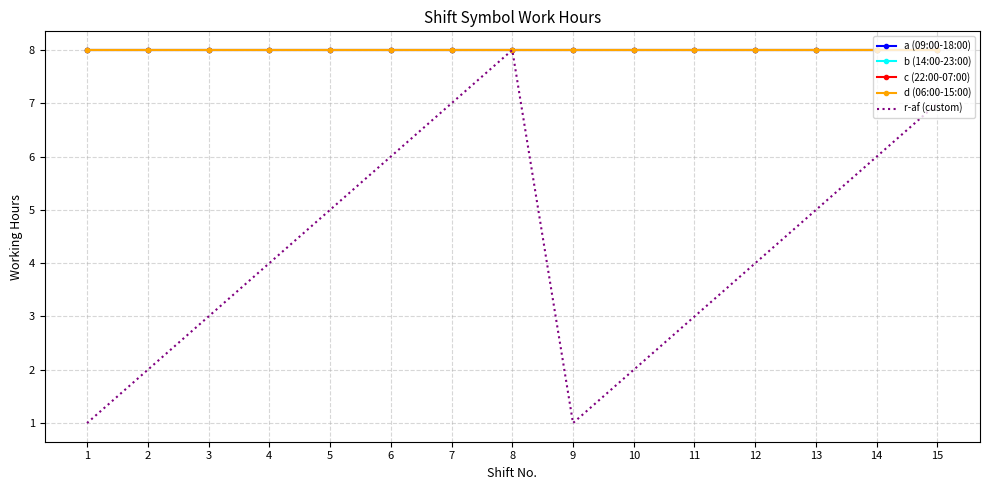

Which has a higher value, 13 or 3?

13